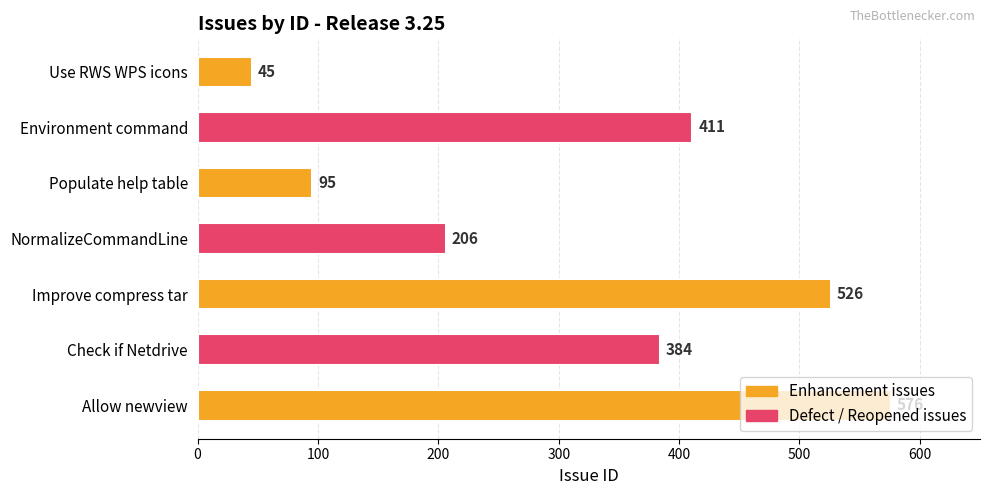

Approximately how many times larger is the value at NormalizeCommandLine compared to Check if Netdrive?

0.5